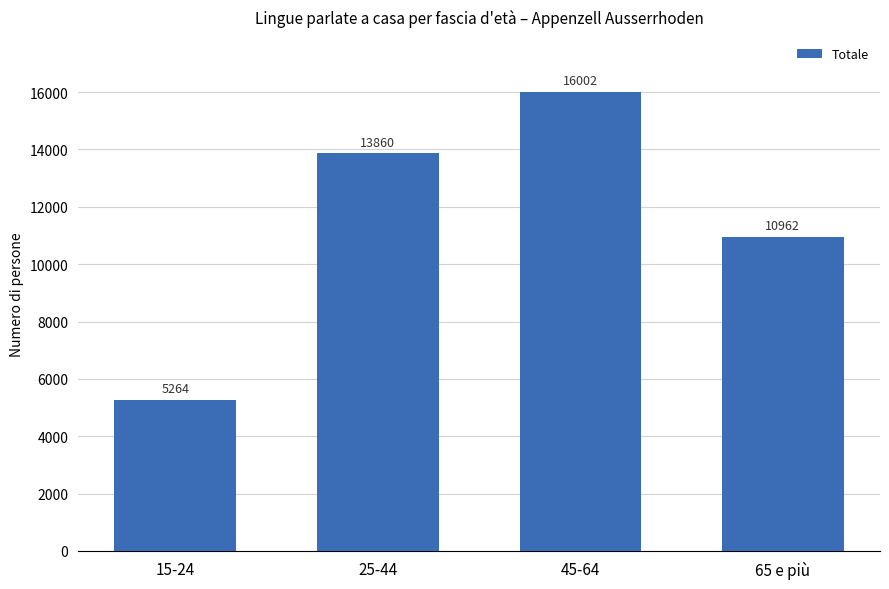

Between 15-24 and 45-64, which is larger?

45-64